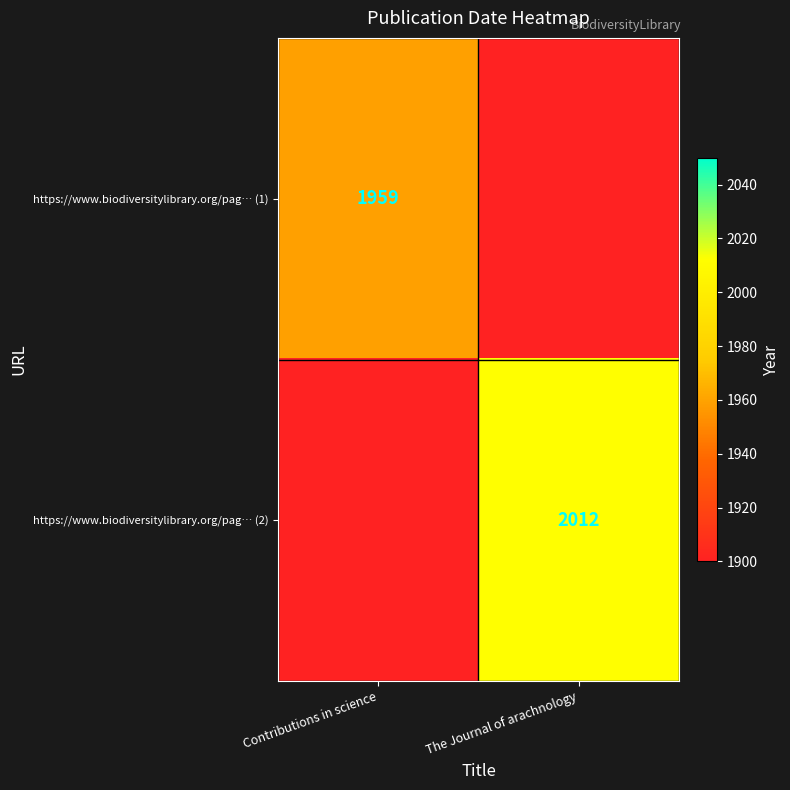

True or false: https://www.biodiversitylibrary.org/pag… (1) has a value of 490 at Contributions in science.

False